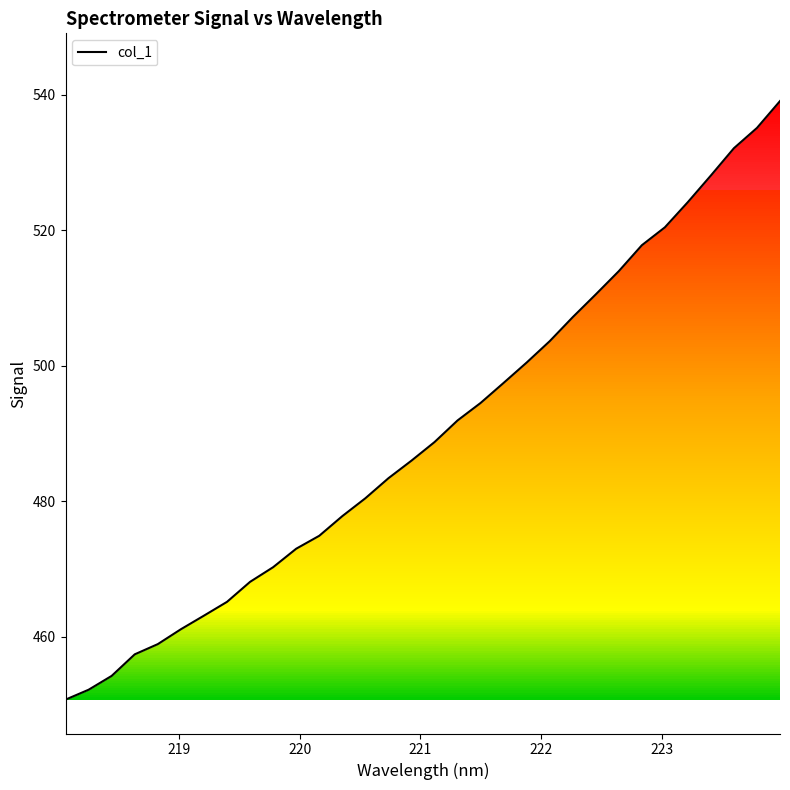

What is the maximum value shown in the chart?

539.1